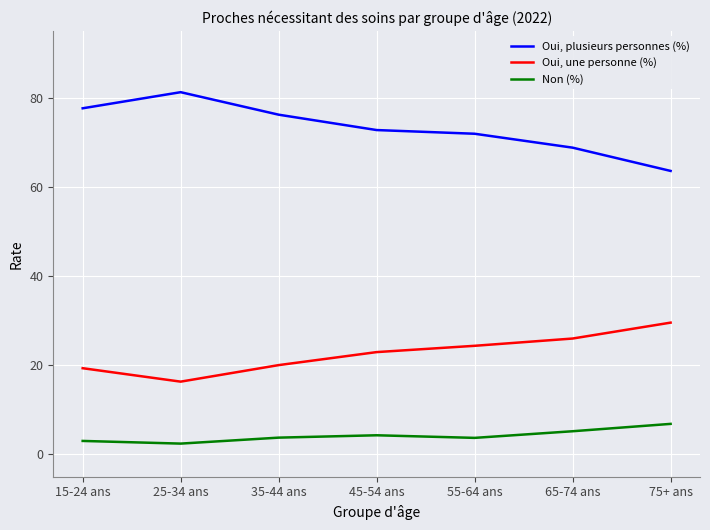

Which category has the highest value in the Oui, une personne (%) series?

75+ ans